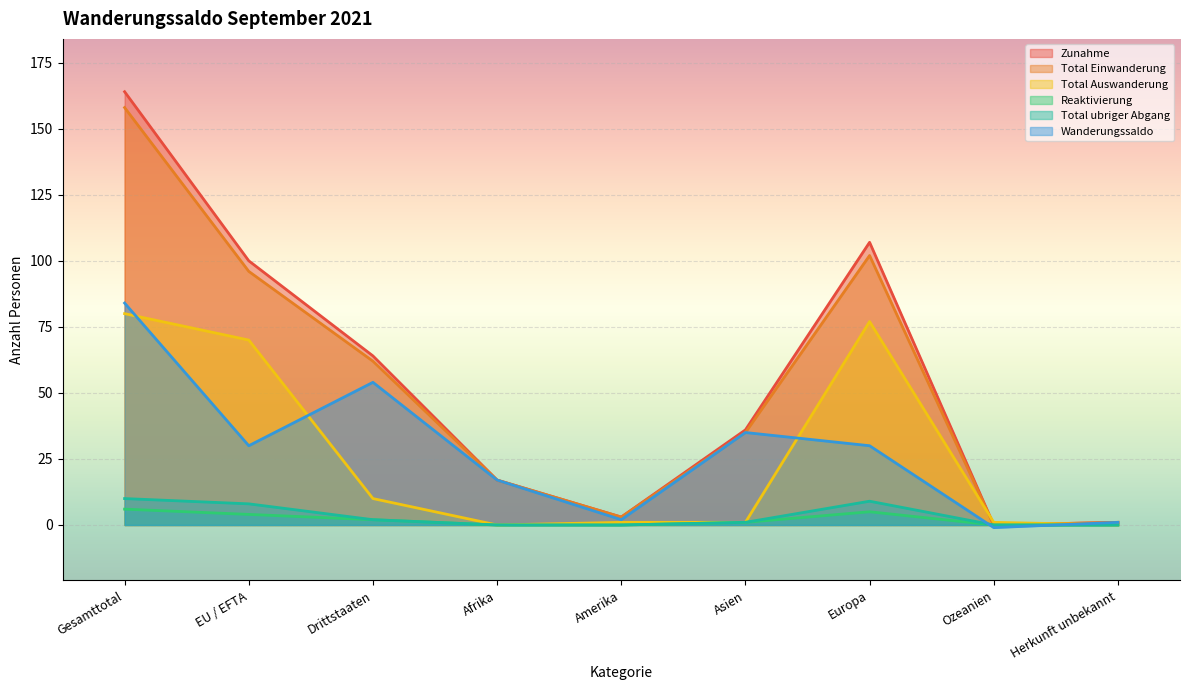

At which label does Reaktivierung reach its peak?

Gesamttotal